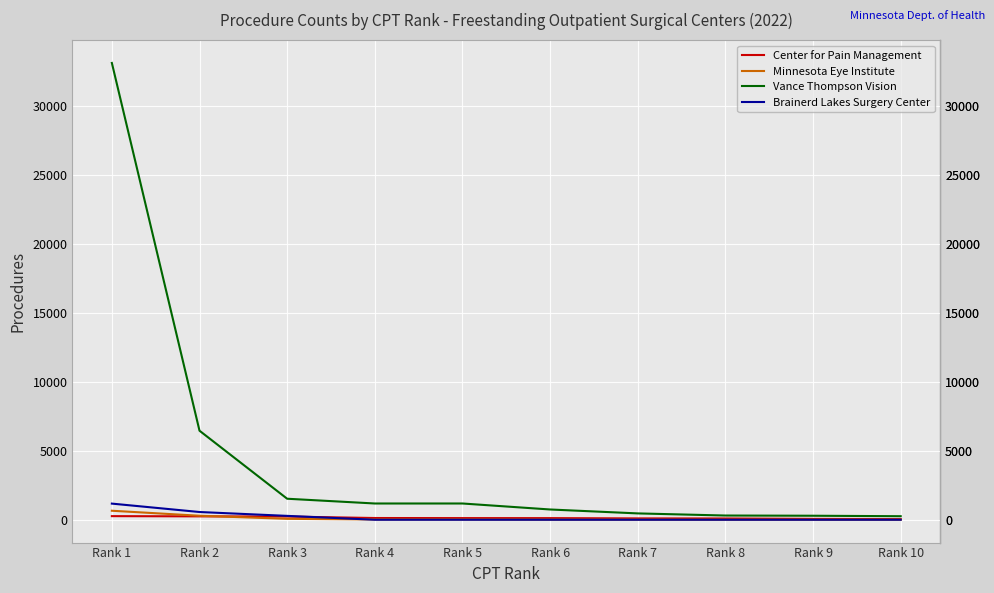

What is the greatest value displayed?

33088